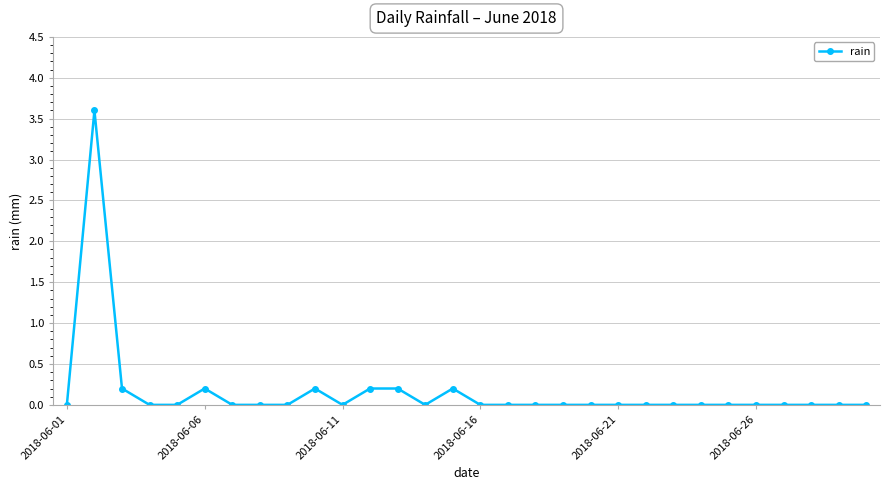

Reading left to right, what are all the values shown in this chart?

0.0	3.6	0.2	0.0	0.0	0.2	0.0	0.0	0.0	0.2	0.0	0.2	0.2	0.0	0.2	0.0	0.0	0.0	0.0	0.0	0.0	0.0	0.0	0.0	0.0	0.0	0.0	0.0	0.0	0.0